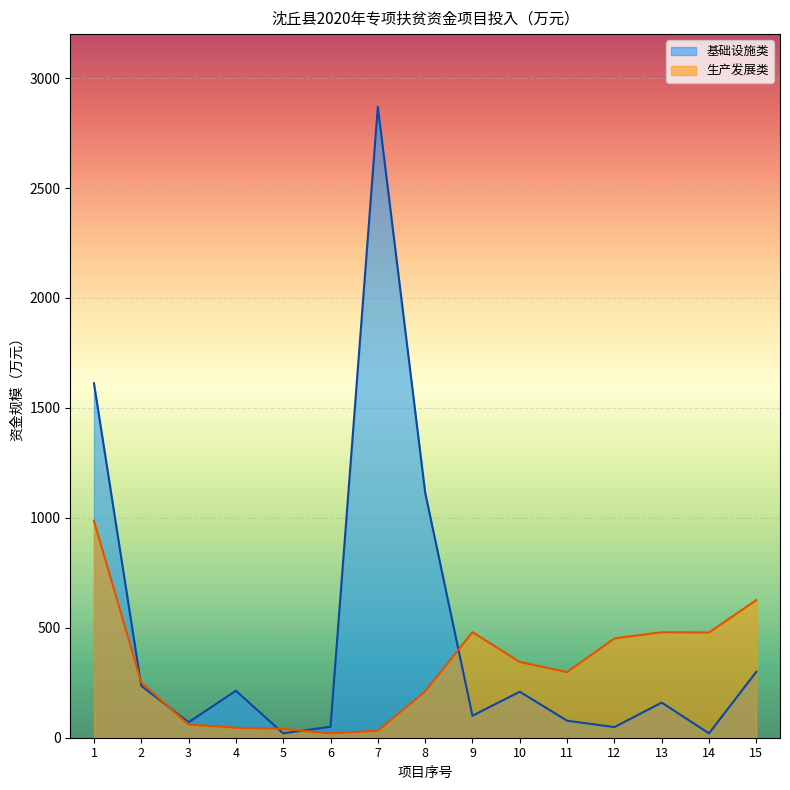

The value of 生产发展类 at 11 is 406.1. True or false?

False